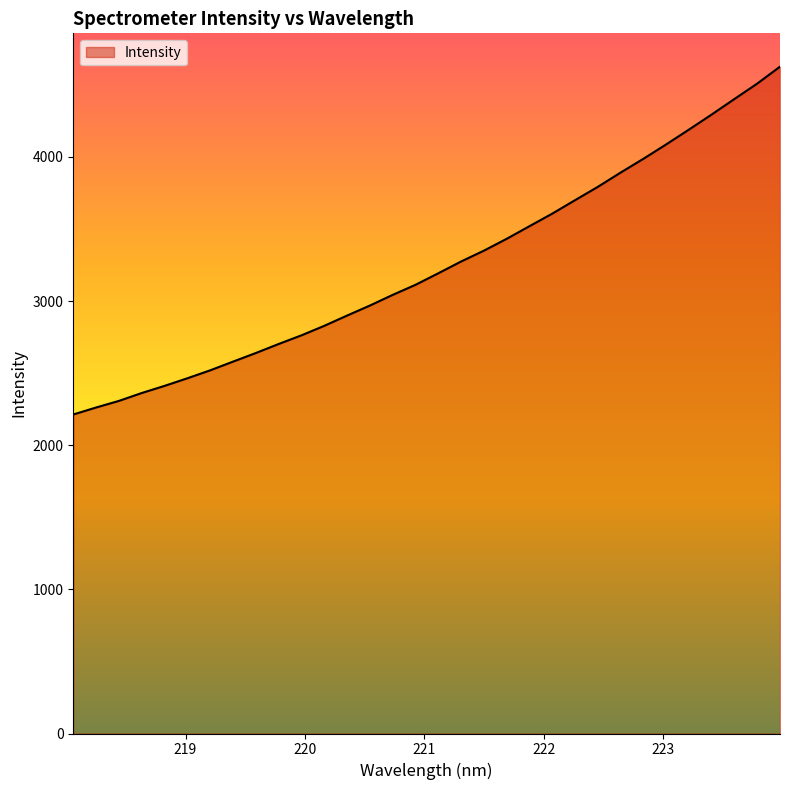

What is the difference between the maximum and minimum values?

2412.7